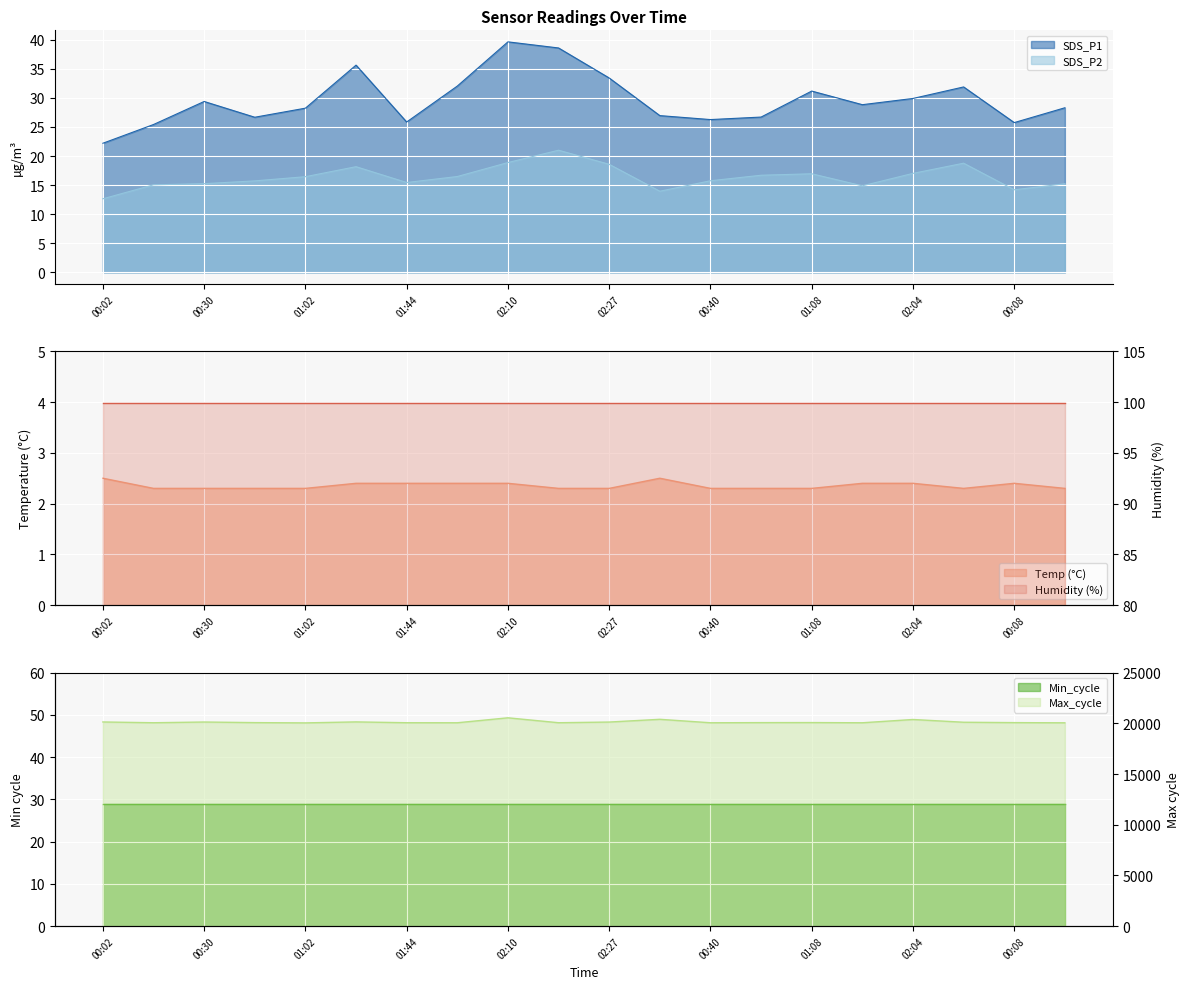

What is the difference between the maximum and minimum values in the SDS_P1 series?

17.4